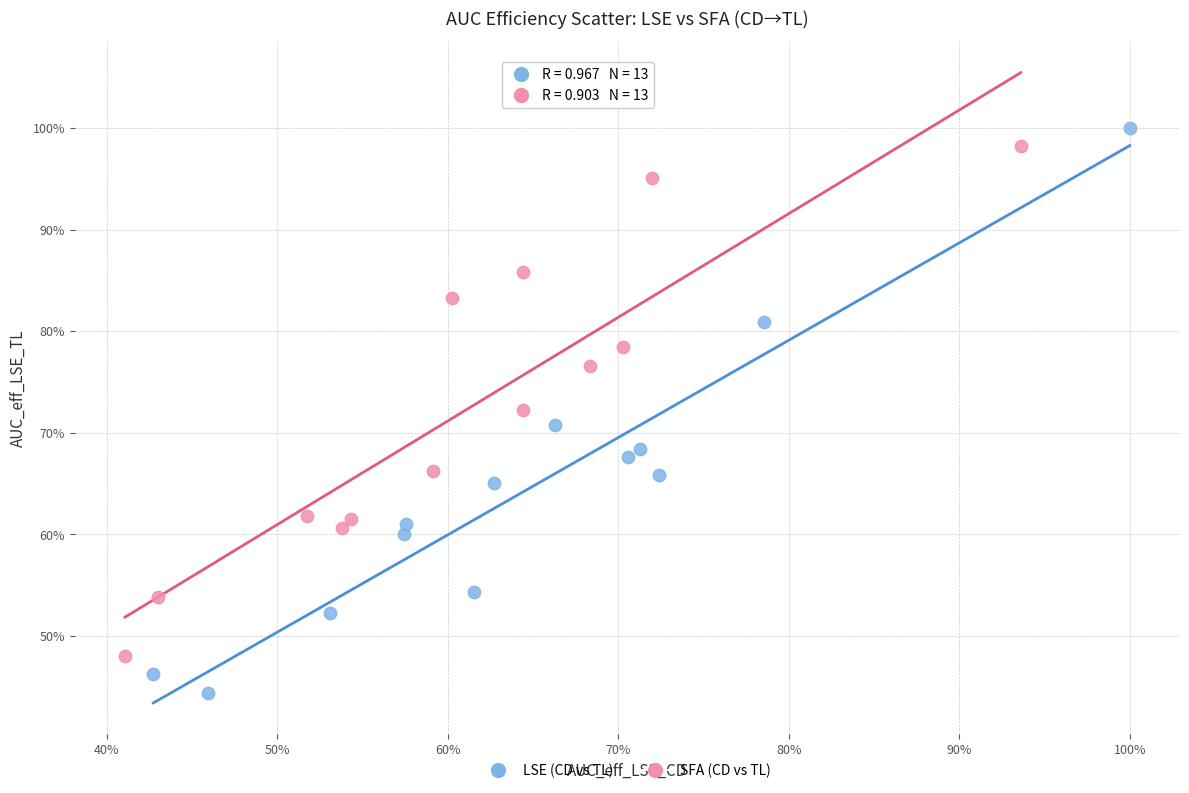

Which series has the widest spread of Y values?

LSE (CD vs TL)